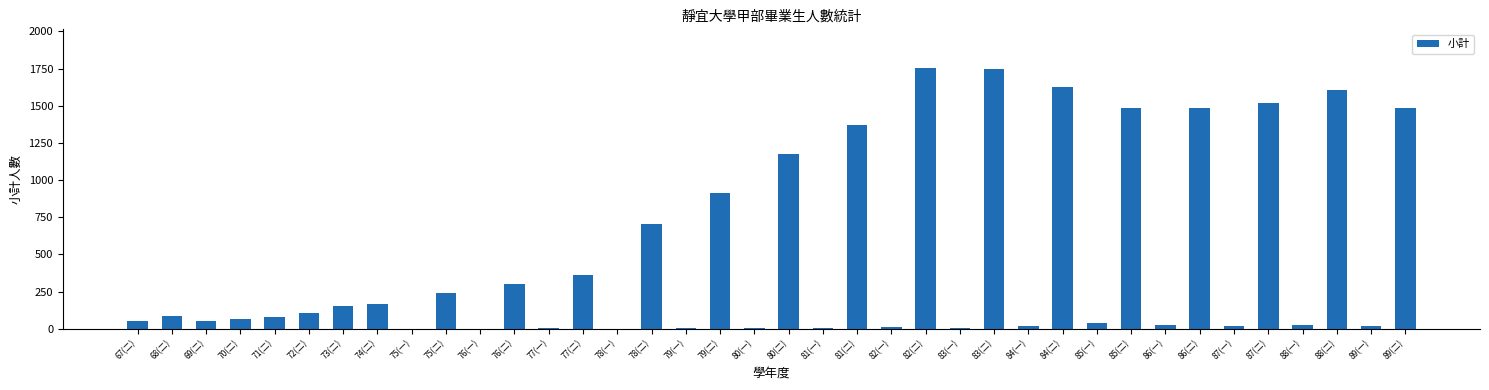

What is the greatest value displayed?

1751